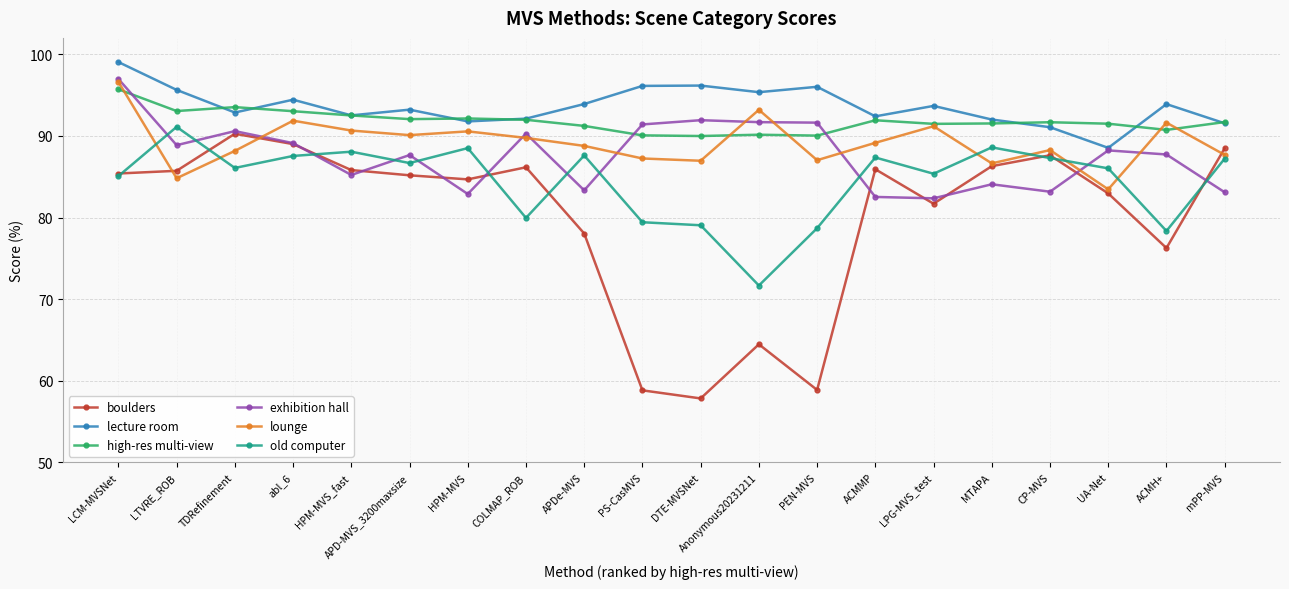

Which series has the largest total across all categories?

lecture room